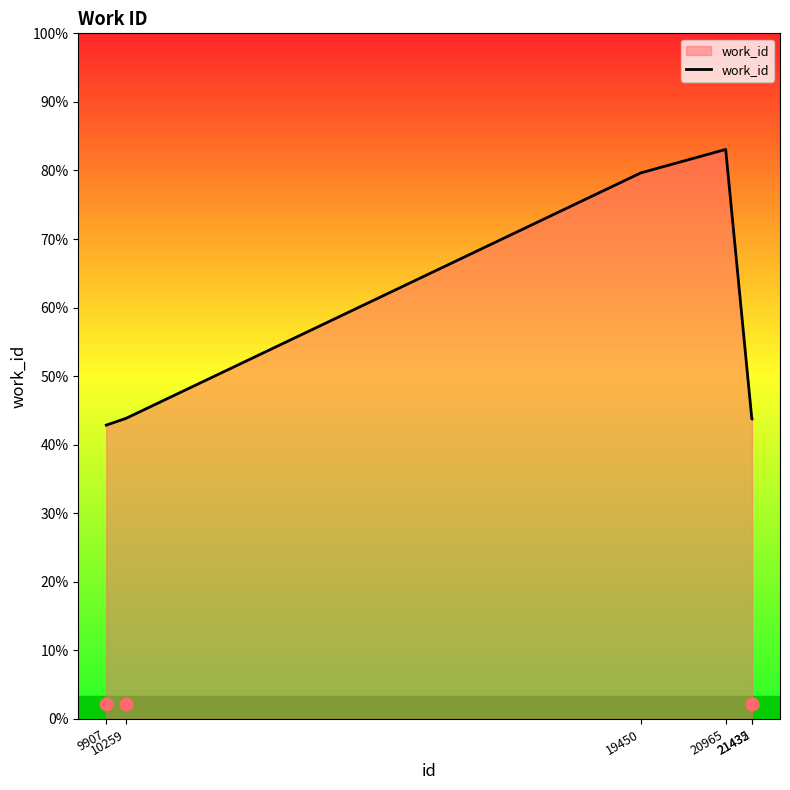

What is the ratio of the value at 19450 to the value at 21435?

1.8